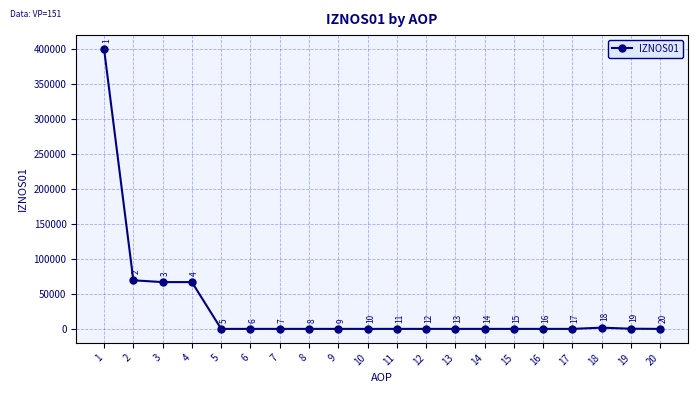

What is the difference between the second highest and second lowest values?

69358